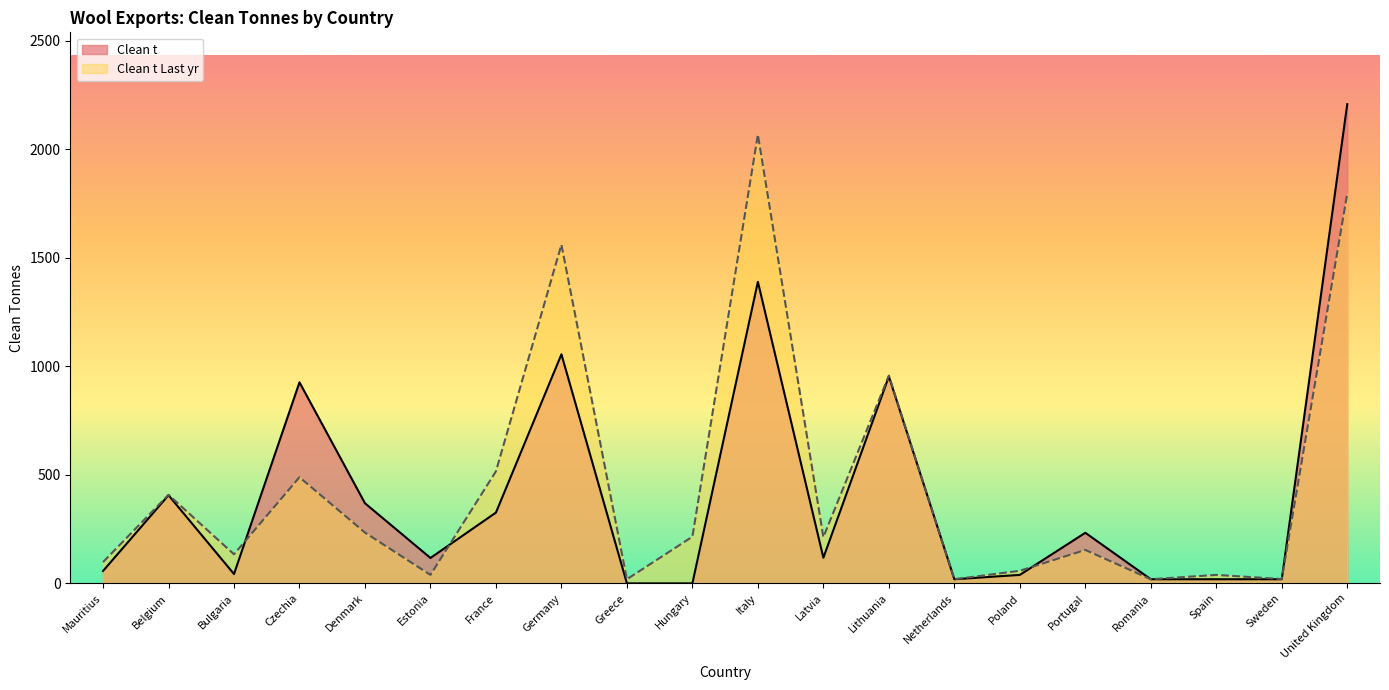

Reading left to right, what are all the values shown in this chart?

Clean t Last yr: 98	408	134	489	234	39	516	1560	19	215	2067	213	957	19	58	154	19	39	20	1796
Clean t: 57	406	43	926	369	117	326	1055	0	0	1389	118	953	19	39	233	19	19	19	2207